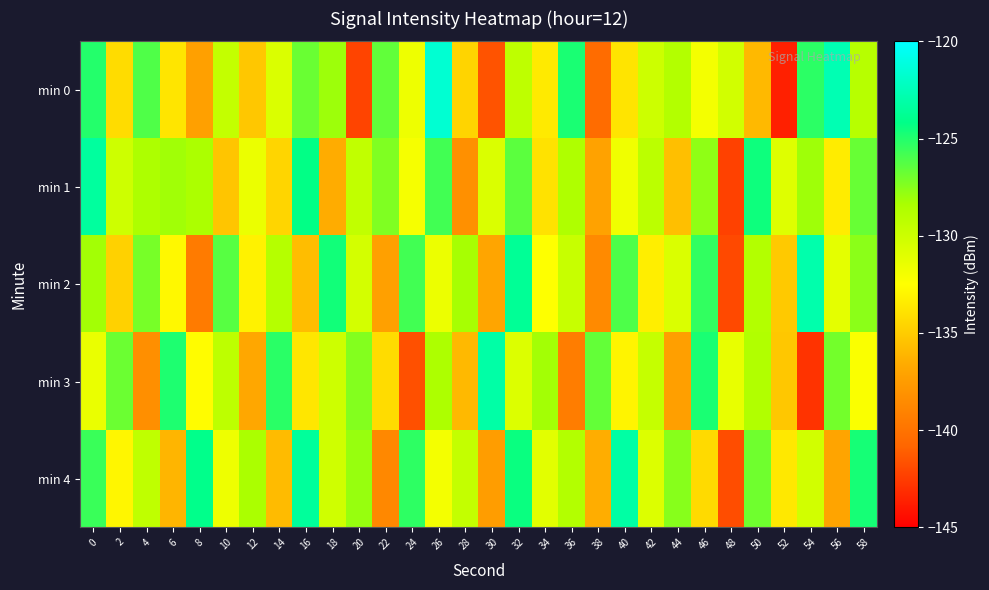

Rank the series at 30 from highest to lowest value.

min 3, min 1, min 2, min 4, min 0